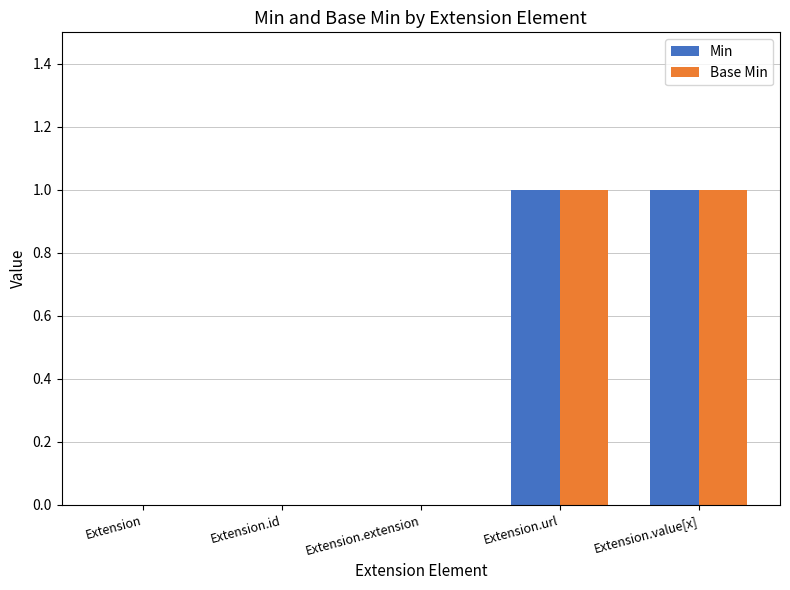

True or false: Base Min has a value of 0 at Extension.id.

True